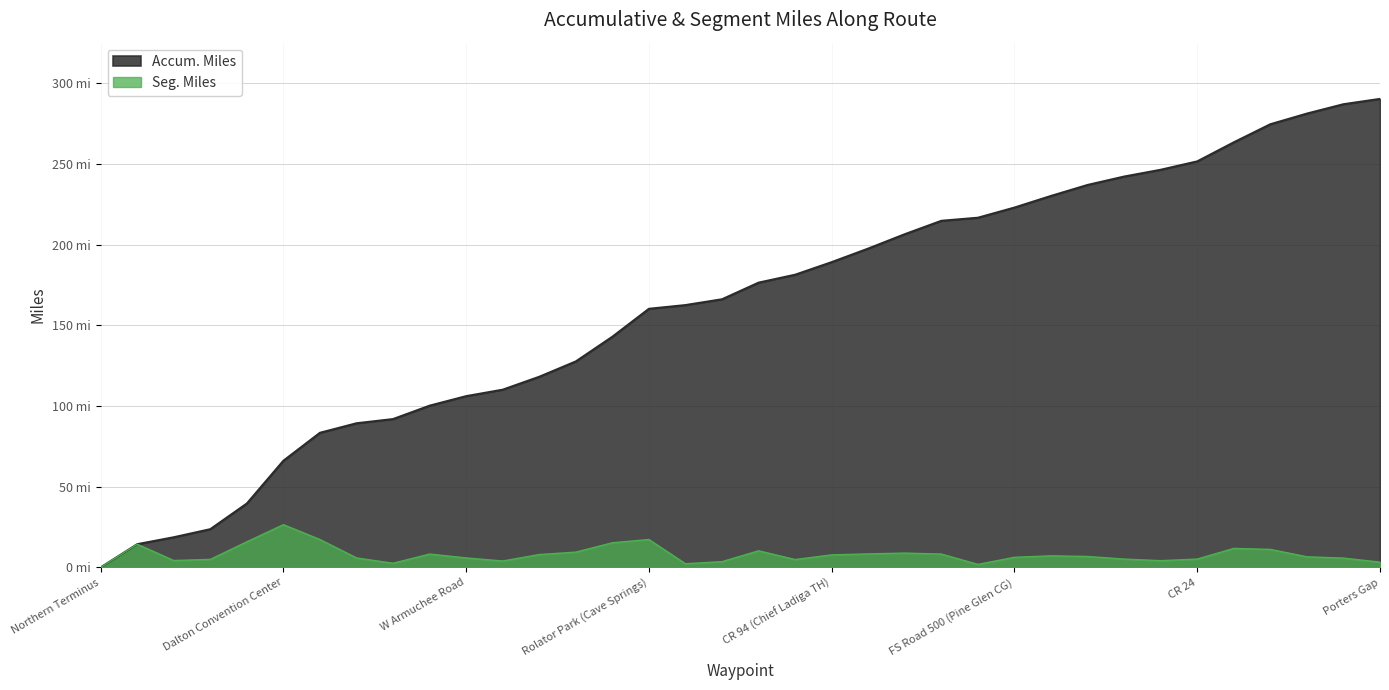

Is it true that Accum. Miles equals 26.0 at Dennis Mill TH?

False